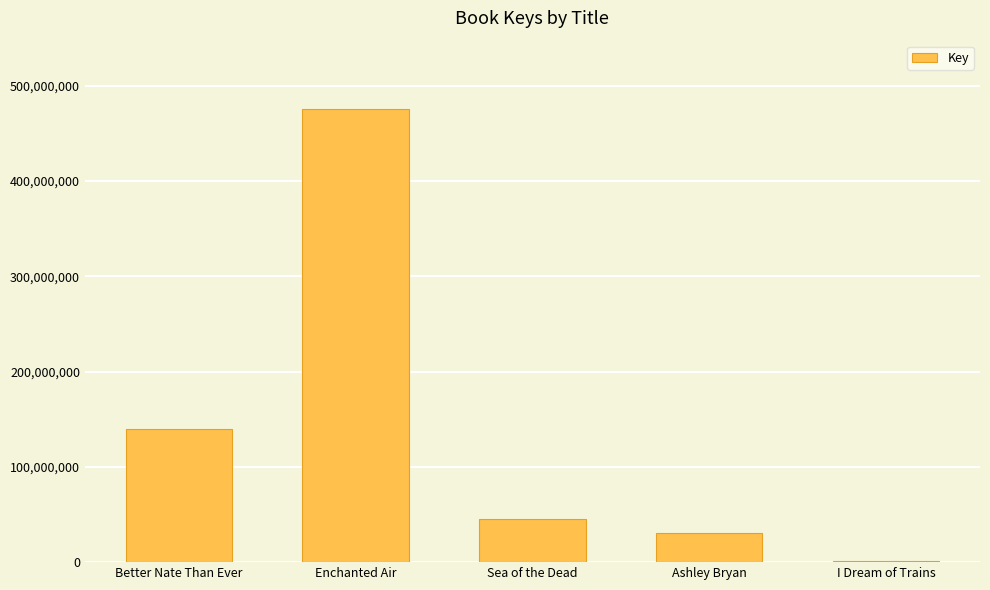

The chart shows a value of 773738071 at Enchanted Air. True or false?

False